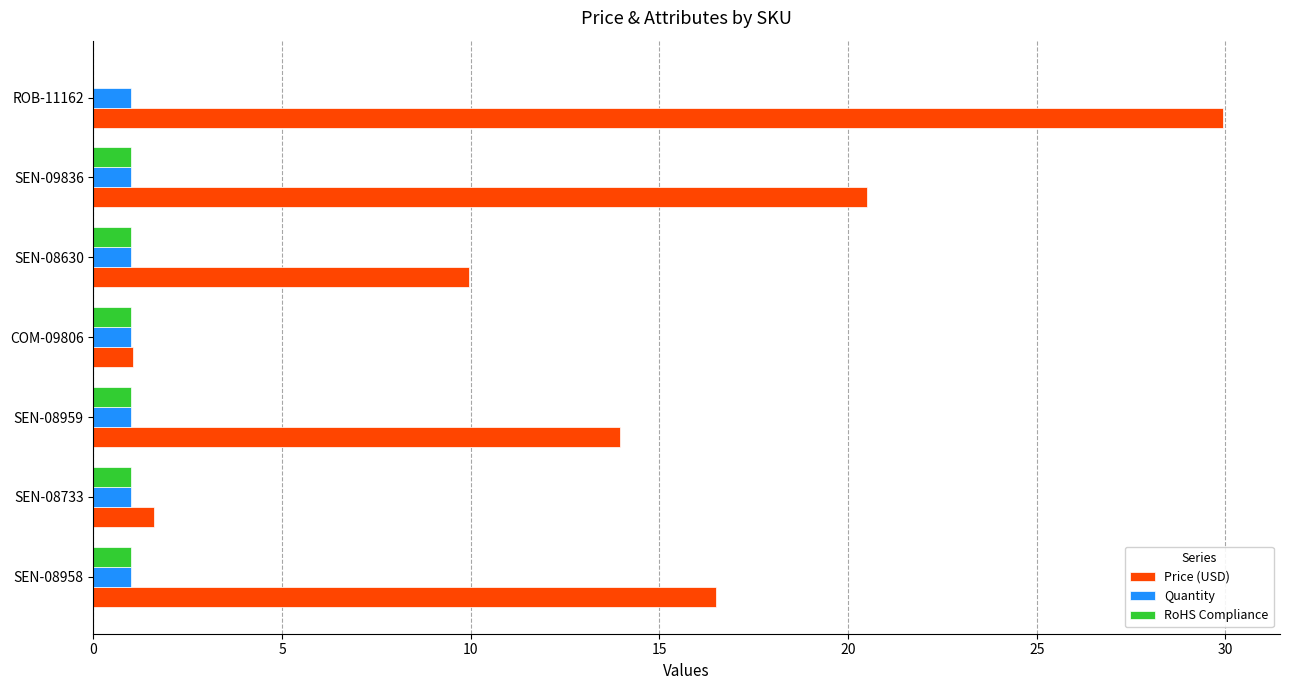

Between SEN-08733 and SEN-08630, which series saw the biggest shift?

Price (USD)